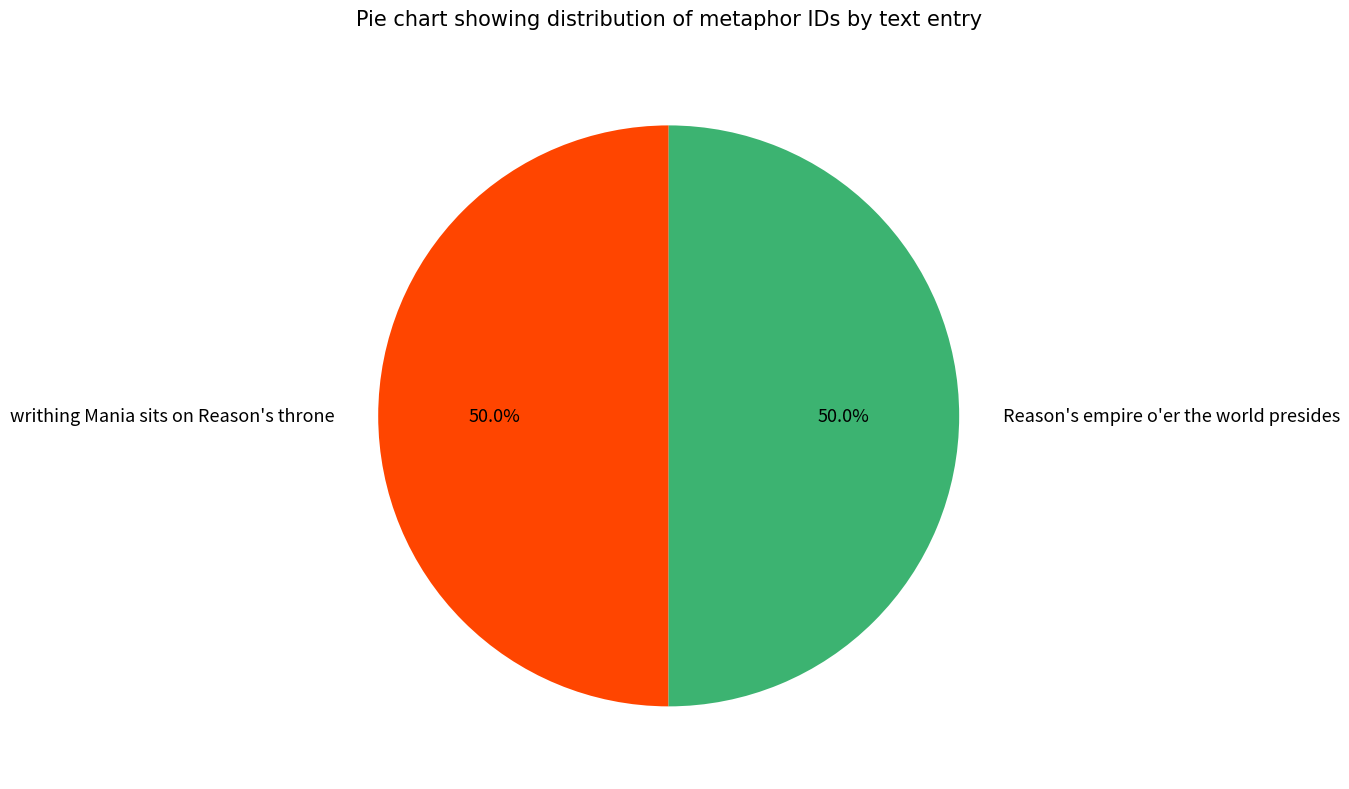

Approximately how many times larger is the value at Reason's empire o'er the world presides compared to writhing Mania sits on Reason's throne?

1.0